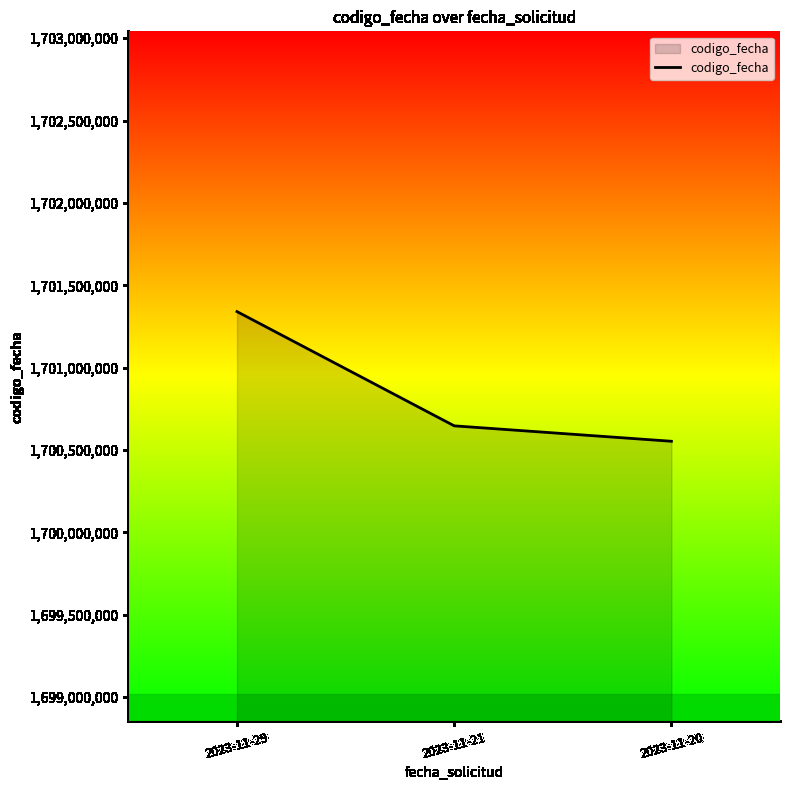

The value at 2023-11-21 is 591183127. True or false?

False